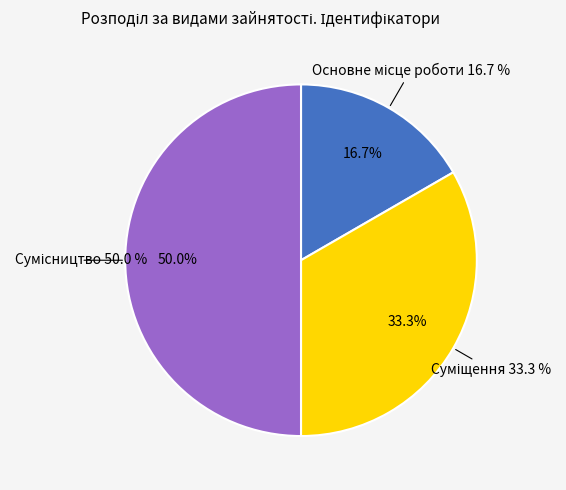

Rank the categories by value from lowest to highest.

Основне місце роботи, Суміщення, Сумісництво